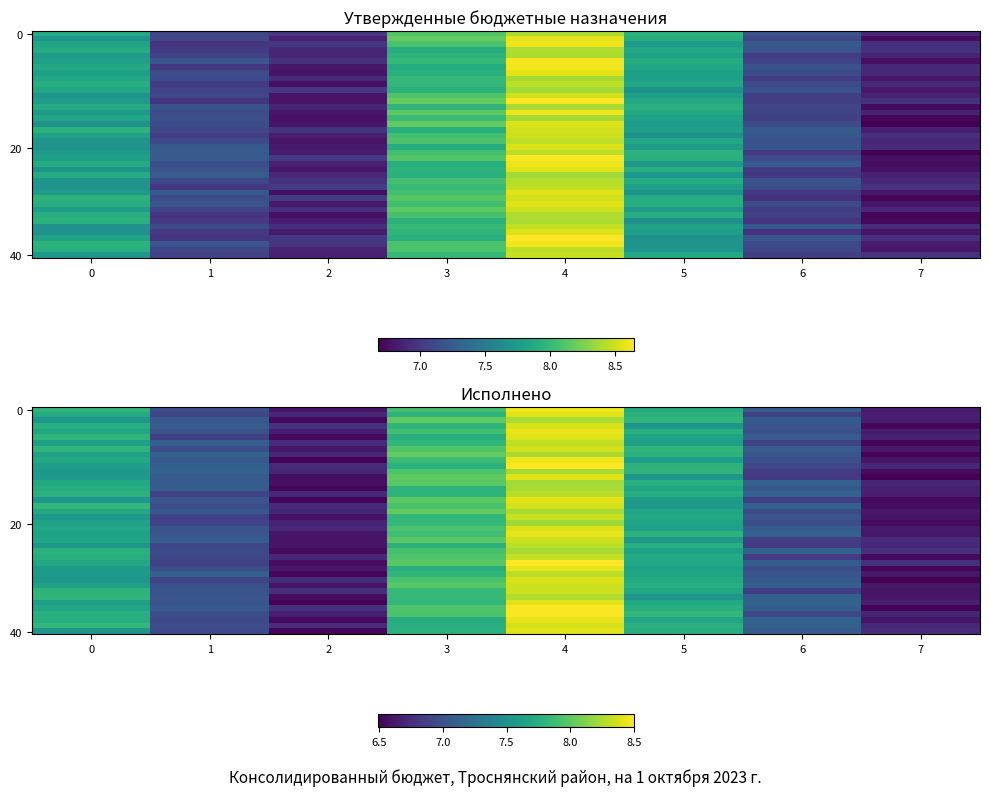

What is the total value across all series at 3?

315.2